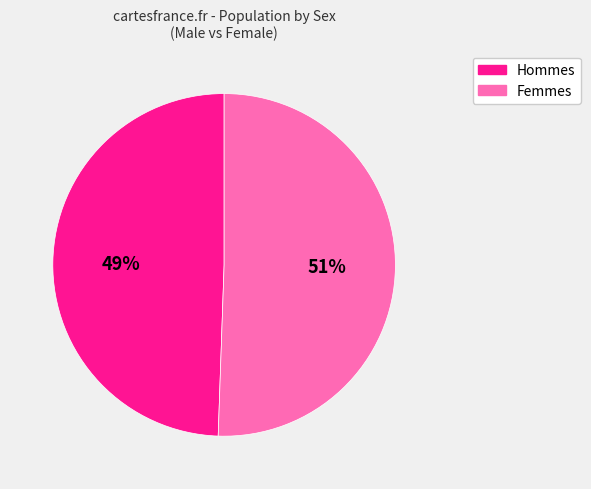

To the nearest percent, what is the combined percentage of Femmes and Hommes?

100%